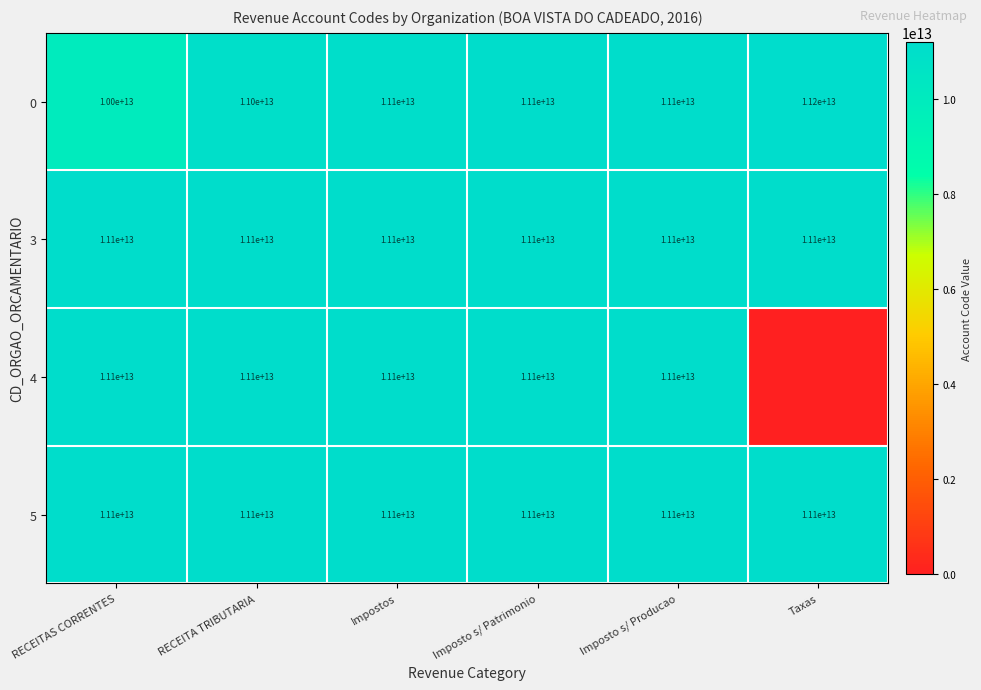

How many data points in 0 are less than 11100000000000?

2